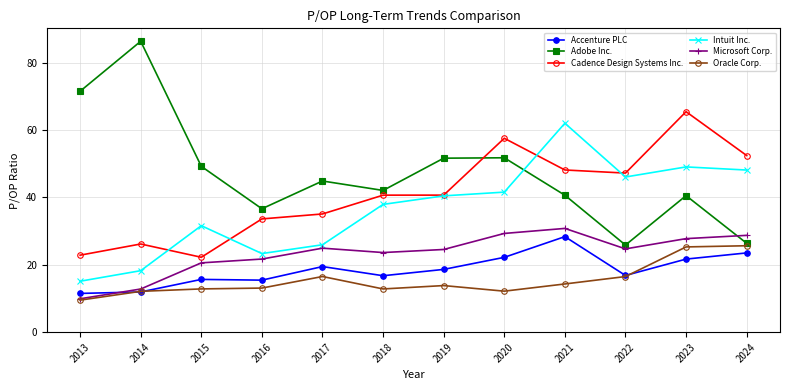

True or false: Cadence Design Systems Inc. and Accenture PLC cross at least once.

False